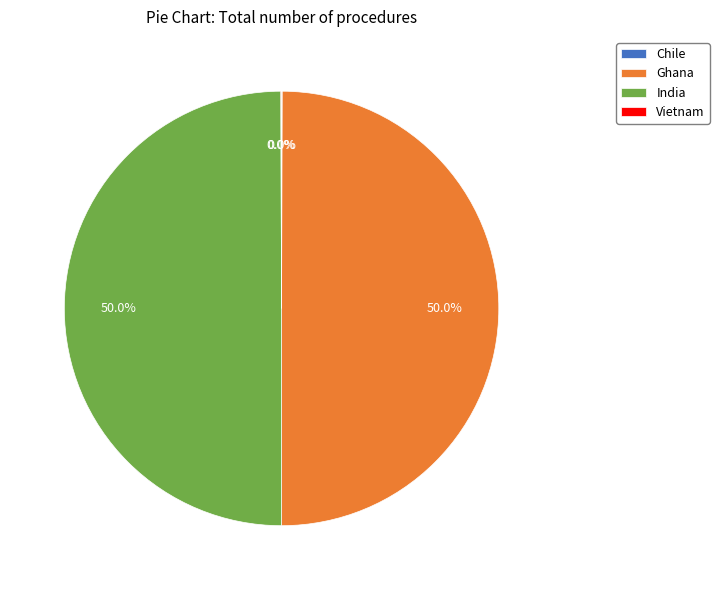

What is the total percentage of India and Ghana?

100.0%